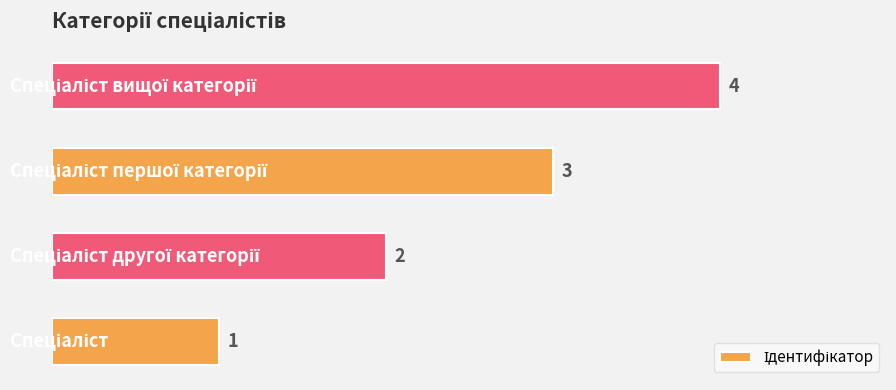

What is the greatest value displayed?

4